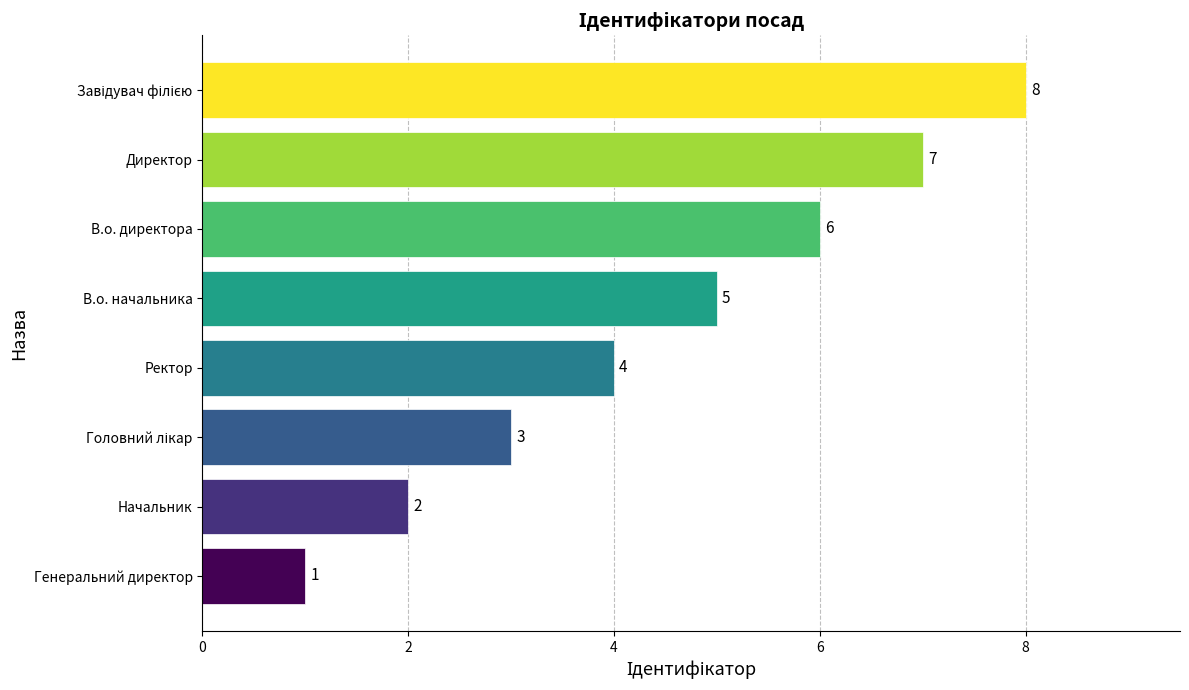

What is the difference between the second highest and second lowest values?

5